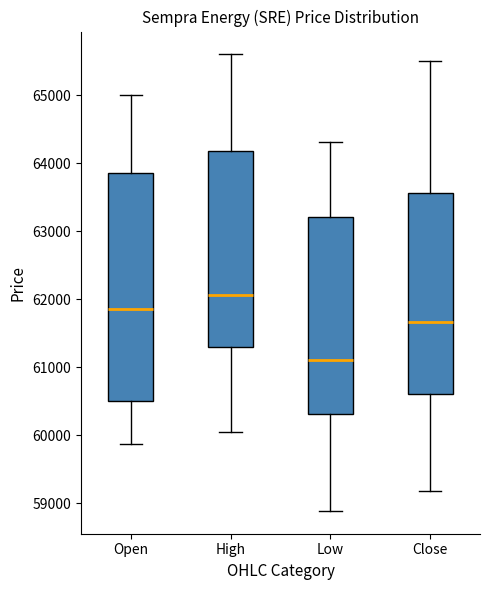

Reading left to right, read every box against the y-axis: the position of its median line, the range the box covers, and the ends of its whiskers. The values are not printed on the chart, so give them approximately, as read against the axis.

Open: median 61900, box 60500 to 63900, whiskers 59900 to 65000
High: median 62100, box 61300 to 64200, whiskers 60000 to 65600
Low: median 61100, box 60300 to 63200, whiskers 58900 to 64300
Close: median 61700, box 60600 to 63600, whiskers 59200 to 65500